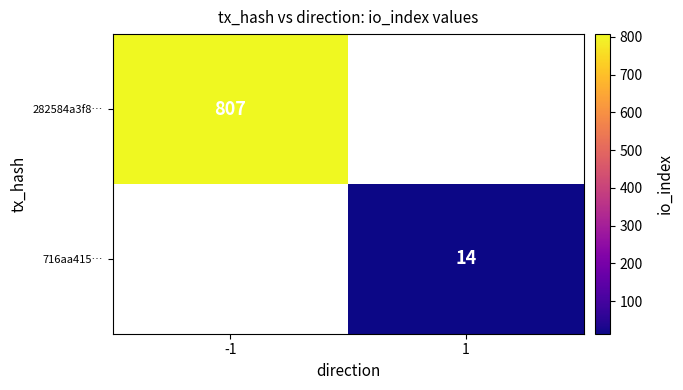

True or false: 282584a3f8… has a value of 245.8 at -1.

False